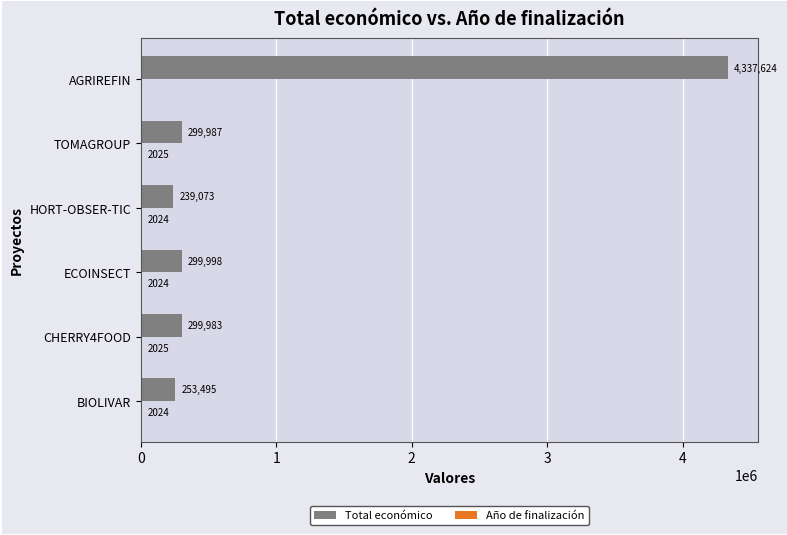

Which series changed the most between BIOLIVAR and ECOINSECT?

Total económico